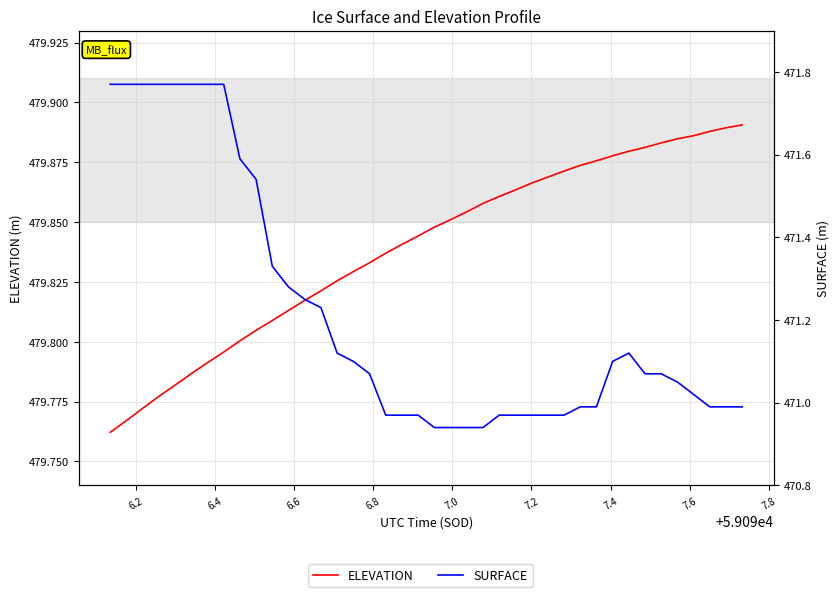

List the series in order of their peak value, lowest first.

SURFACE, ELEVATION